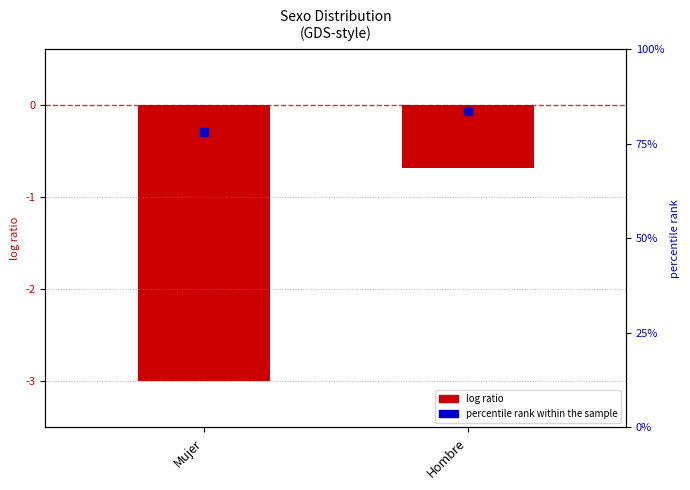

What is the total value across all series at Mujer?

-3.3